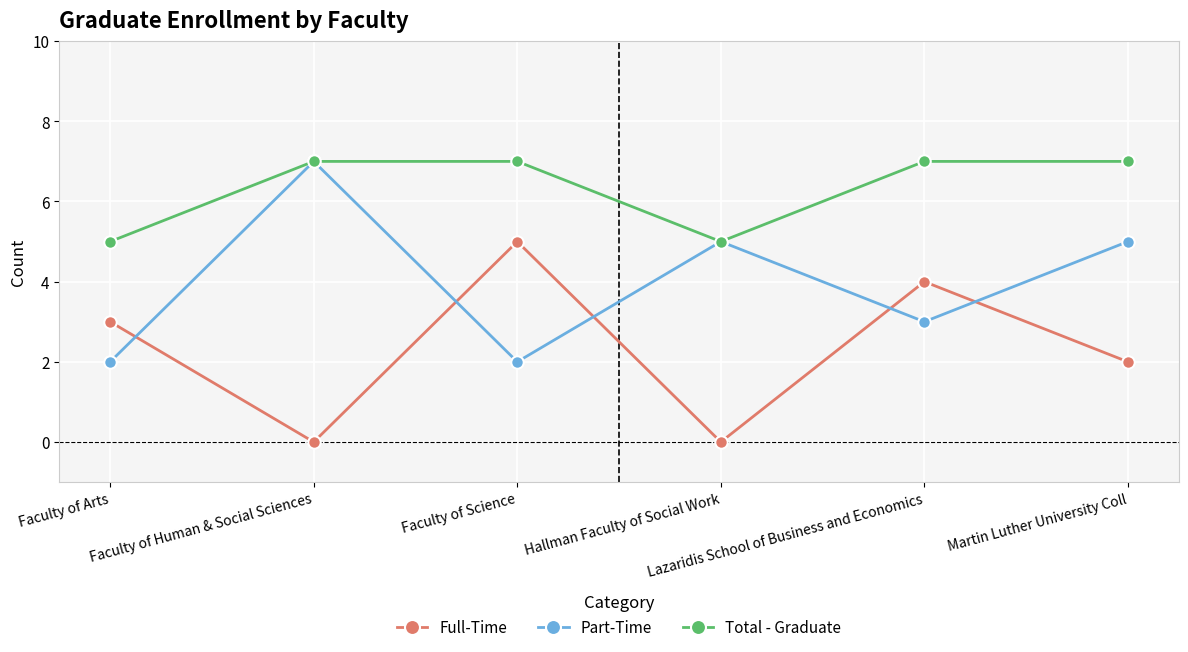

Between Faculty of Arts and Lazaridis School of Business and Economics, which series saw the biggest shift?

Total - Graduate